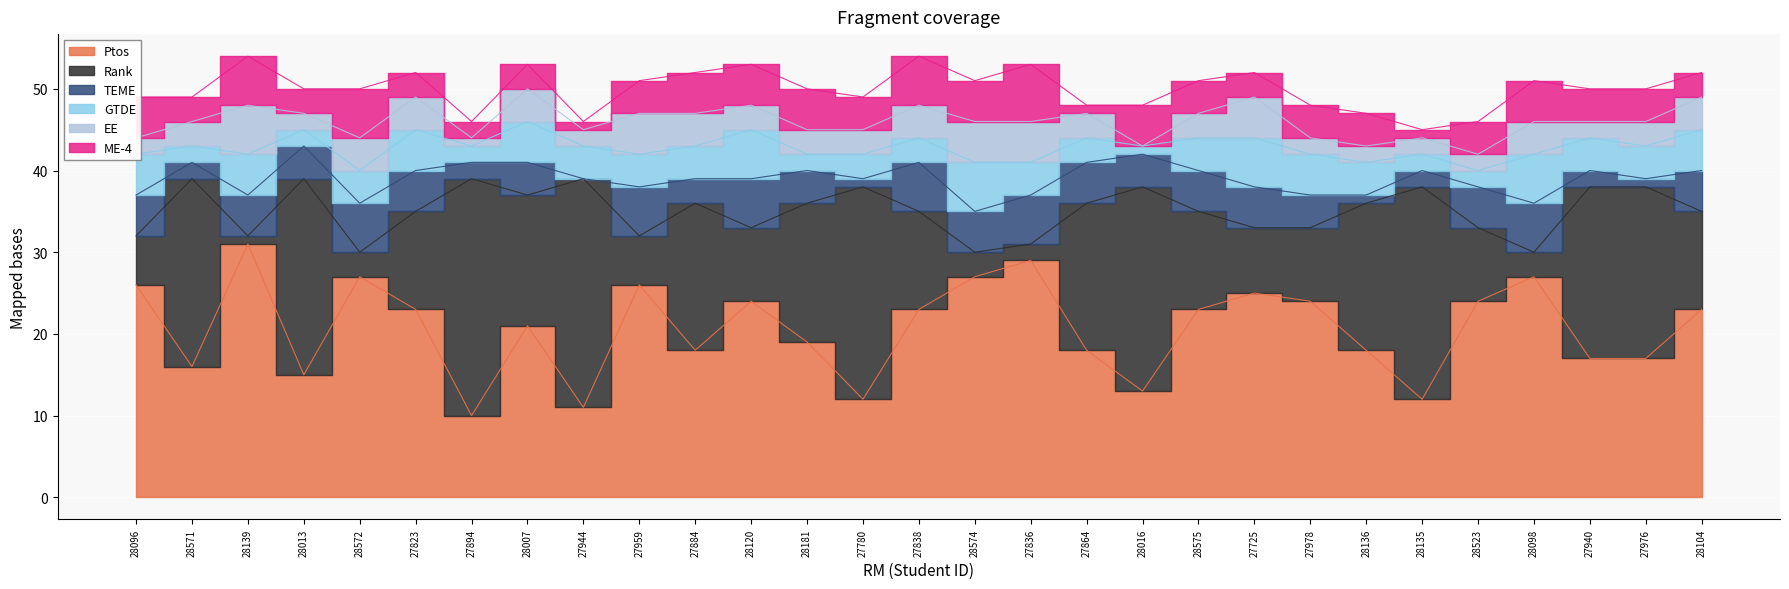

Which series changed the most between 28575 and 27976?

Rank